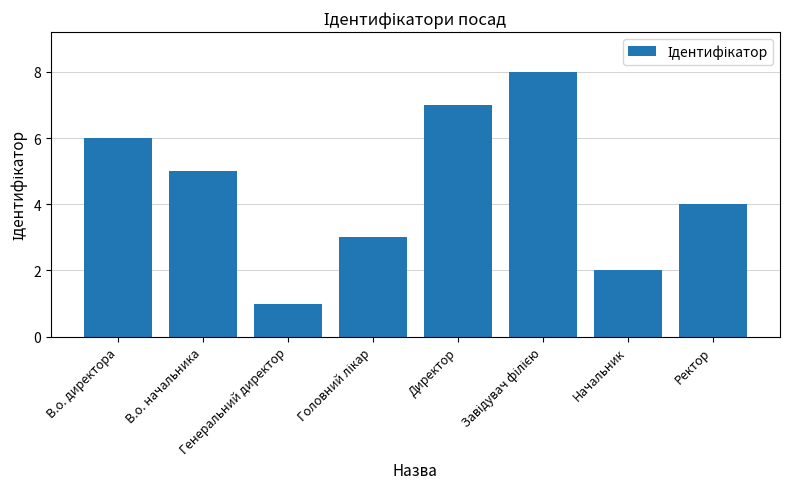

How many values are between 3 and 7?

5